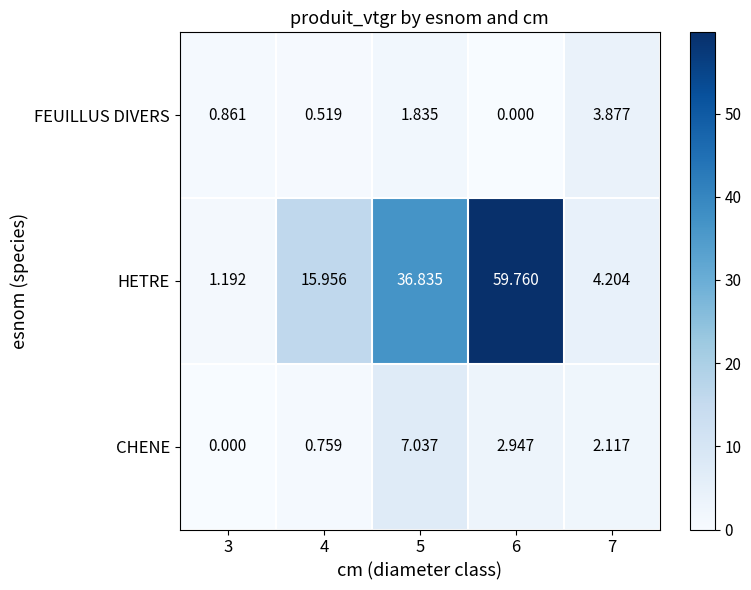

Which series has the widest spread of values?

HETRE